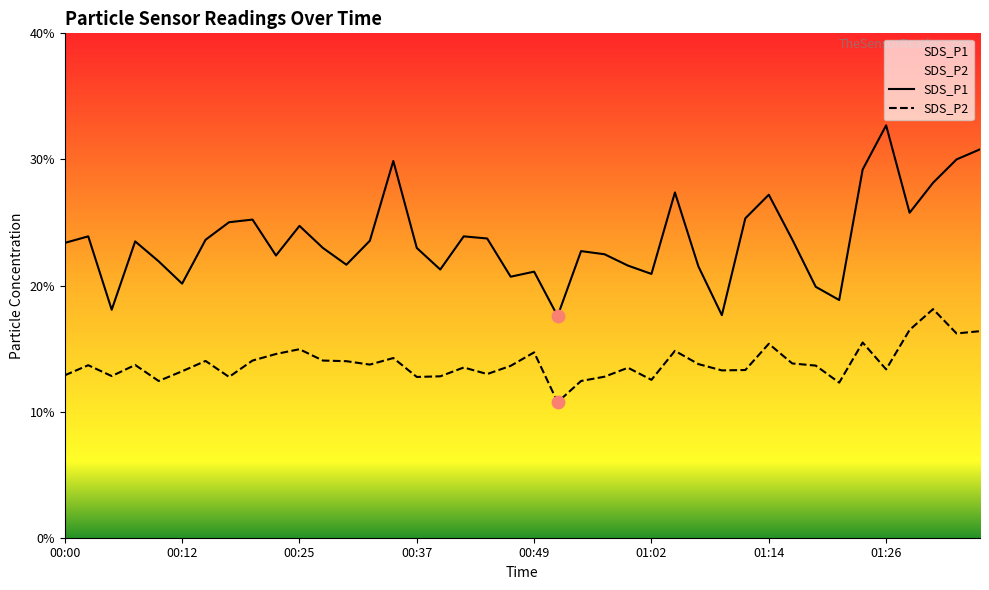

Which series has the largest Y range (max minus min)?

SDS_P1